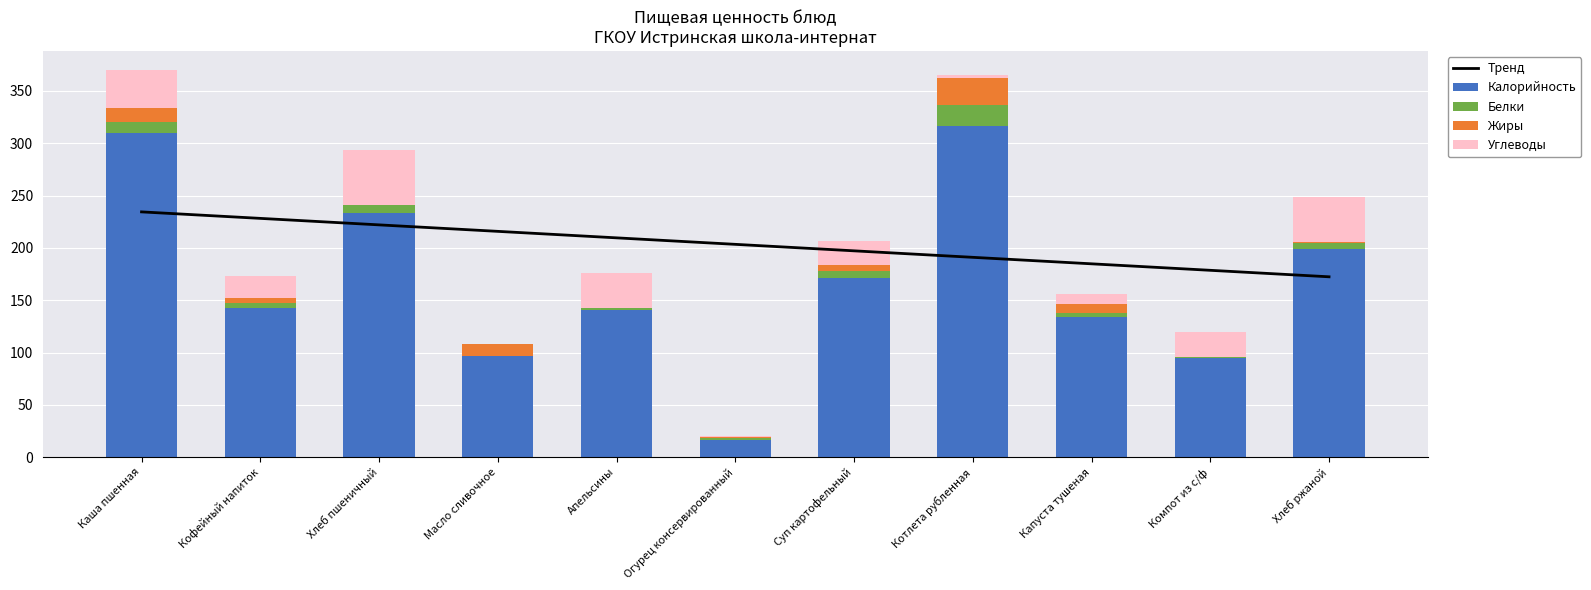

Which series has the largest range (max minus min)?

Калорийность